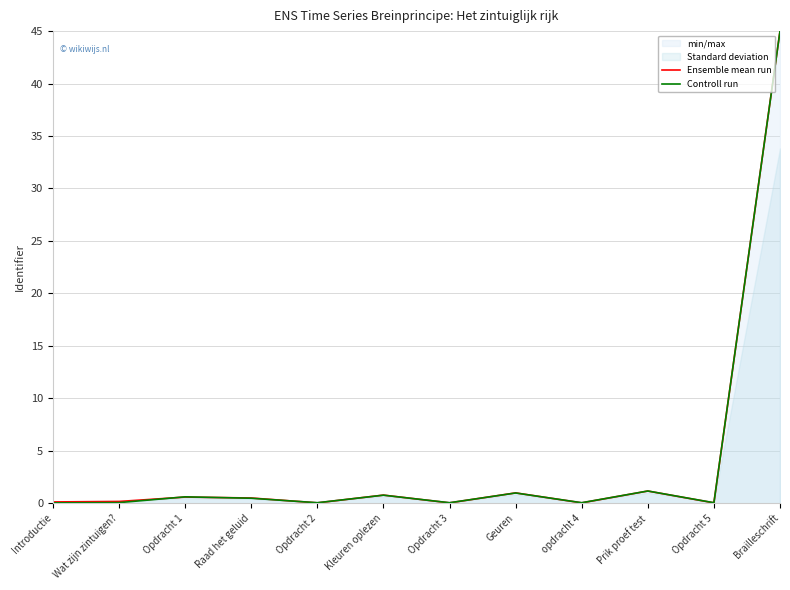

At which category does Ensemble mean run reach its first local peak?

Opdracht 1